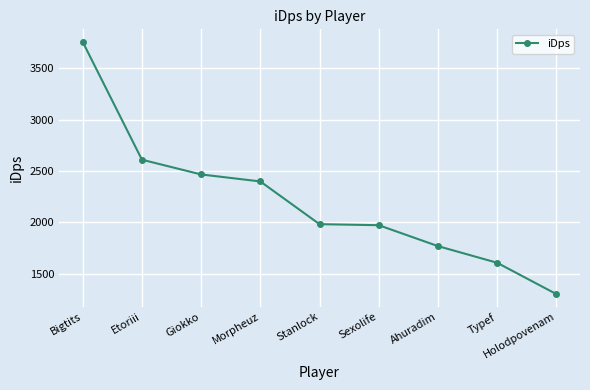

What is the approximate value at Typef?

1608.2